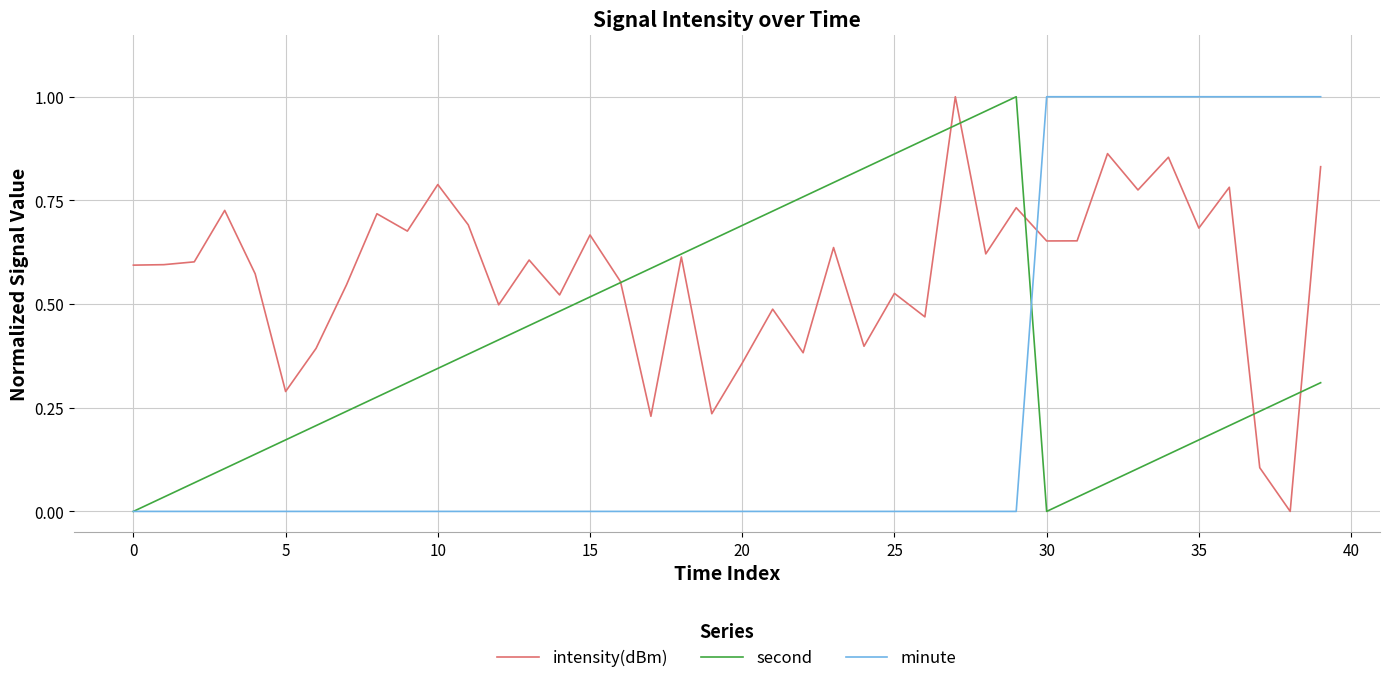

True or false: intensity(dBm) and minute cross at least once.

True